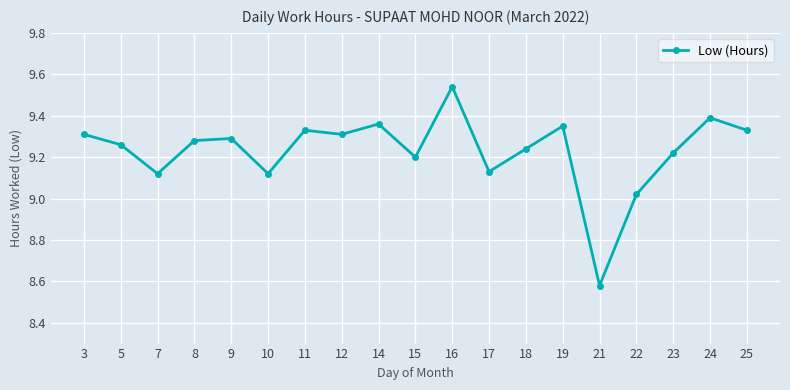

Where does the data first go above 9?

3